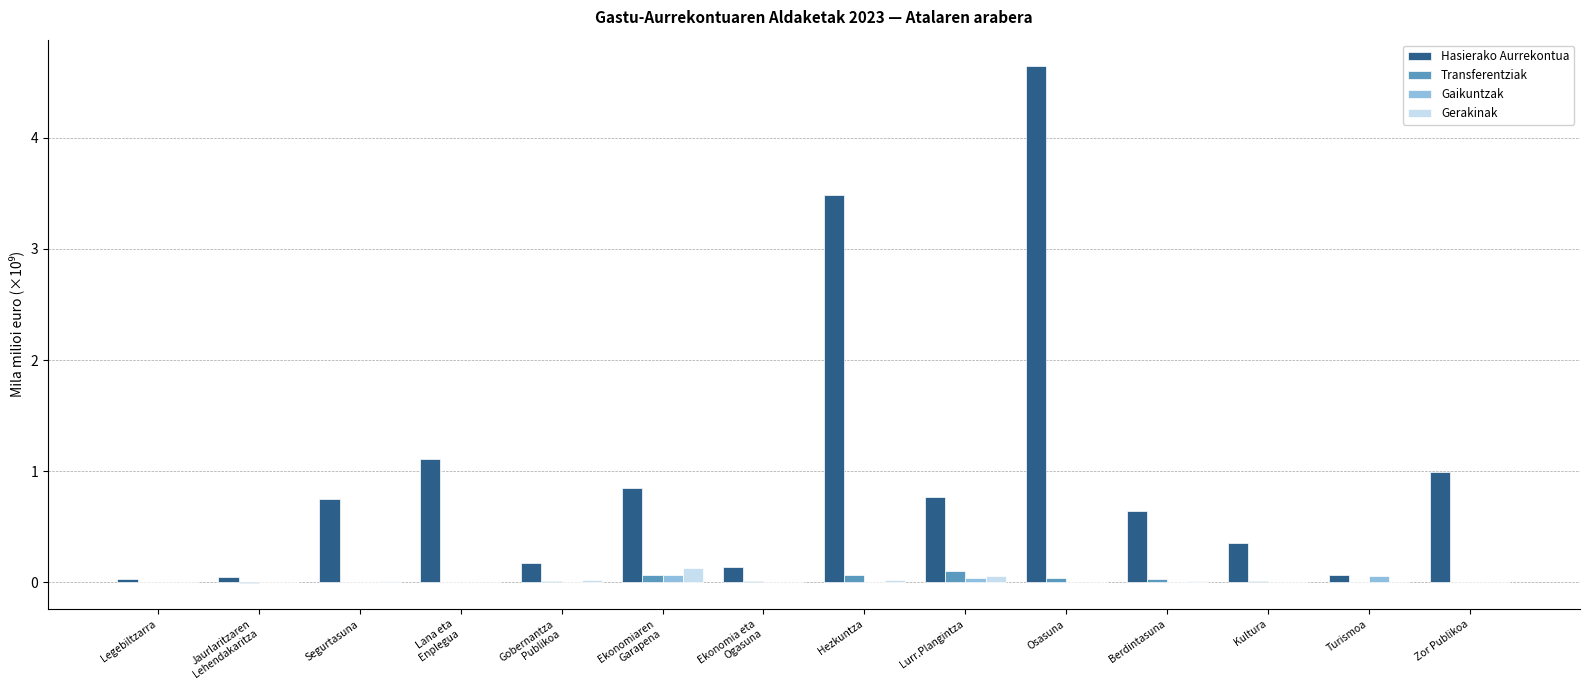

Which series has the largest total across all categories?

Hasierako Aurrekontua